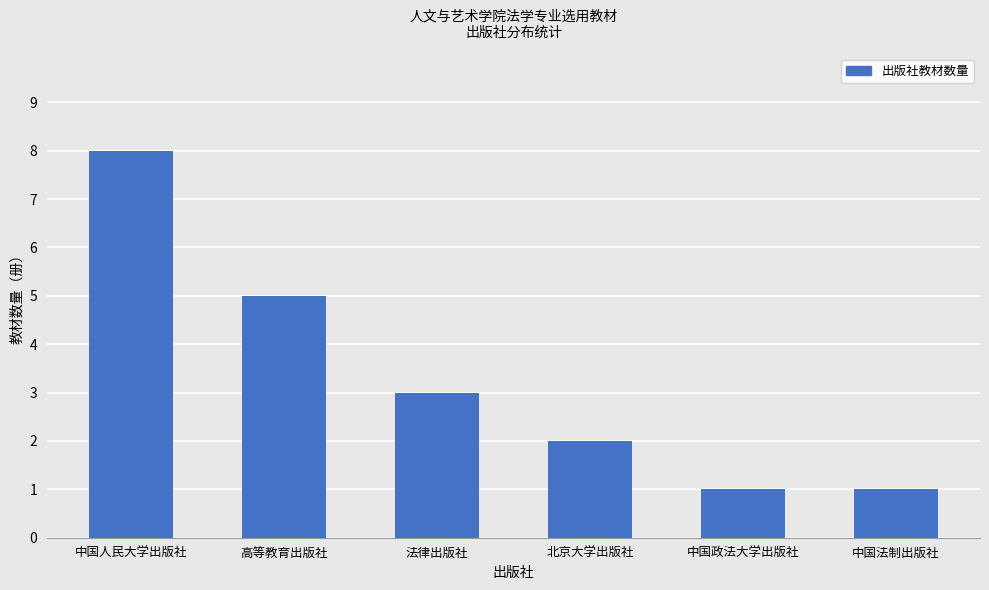

What is the greatest value displayed?

8